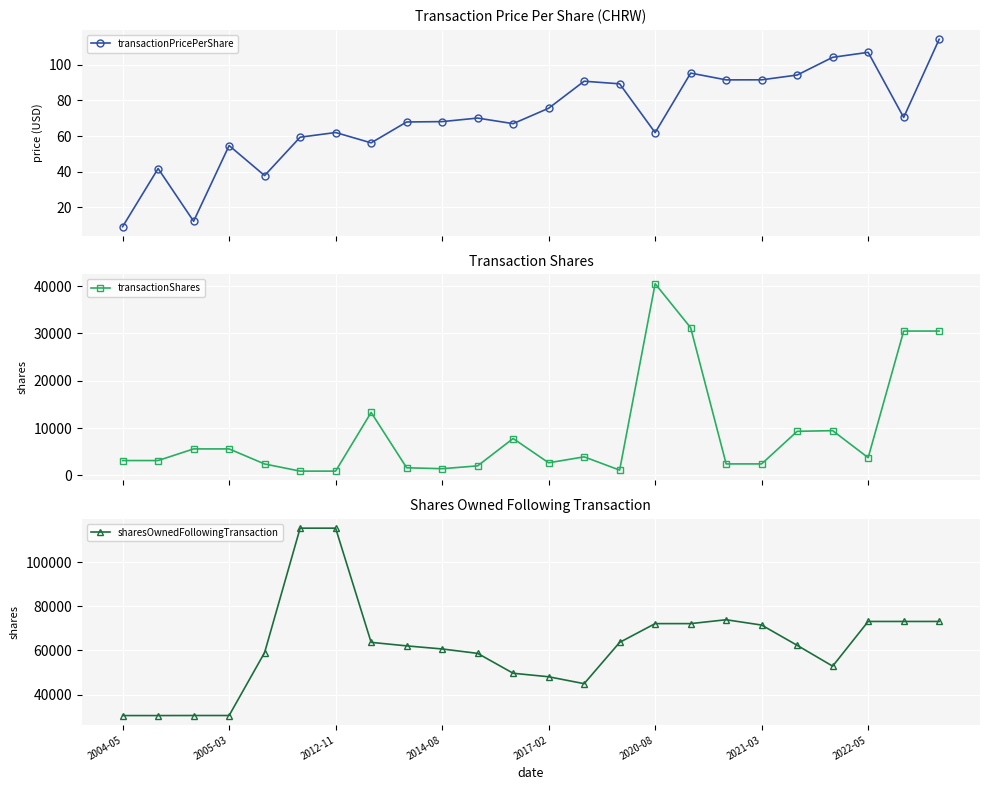

The transactionPricePerShare series shows 32.0 at 16. True or false?

False